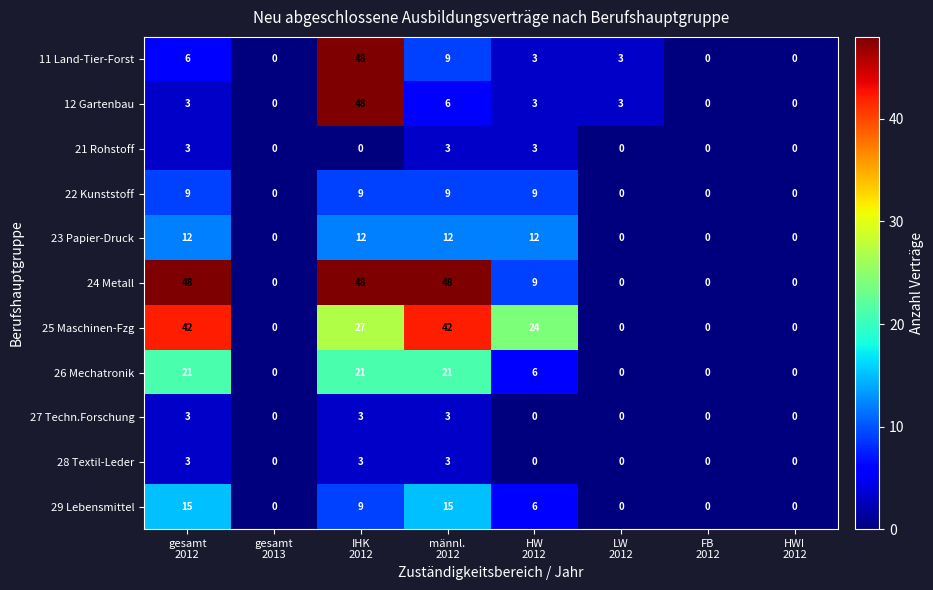

What is the total value across all series at IHK
2012?

228